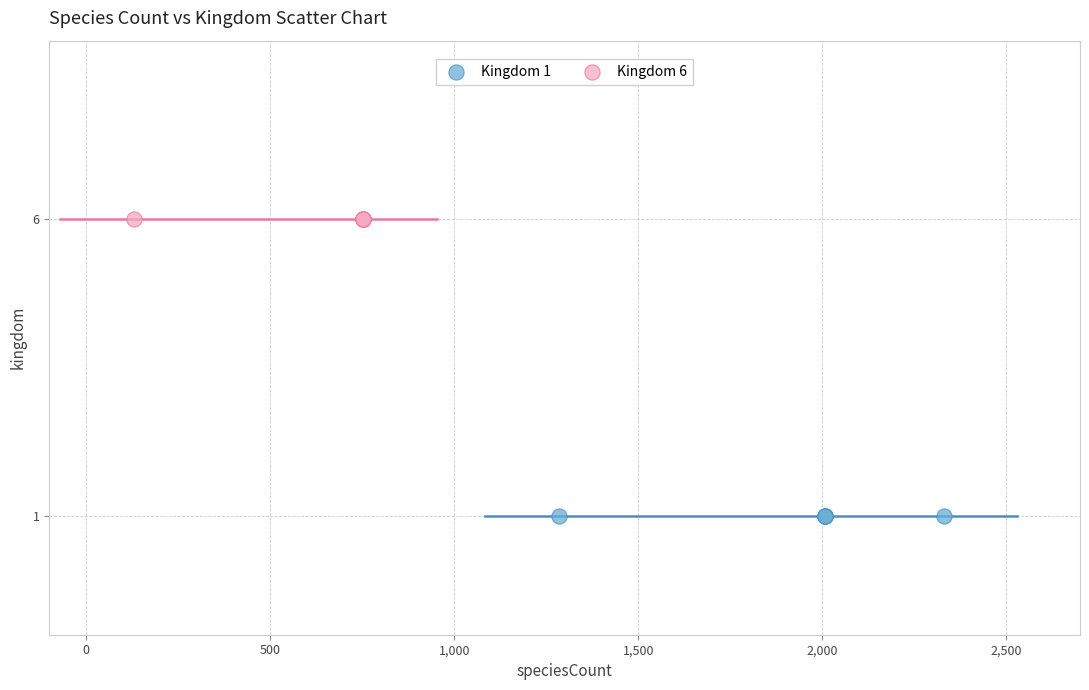

Which series contains the lowest Y value?

Kingdom 1